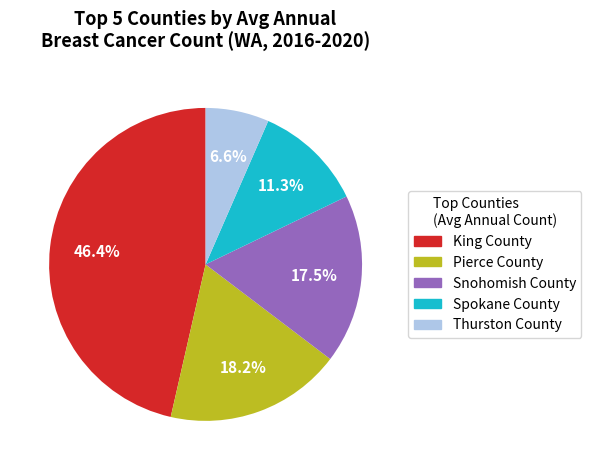

Which slice is the largest?

King County